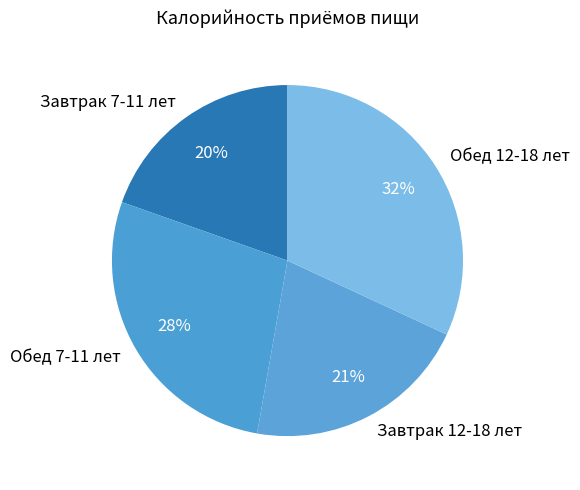

What is the ratio of the value at Обед 7-11 лет to the value at Завтрак 7-11 лет?

1.4